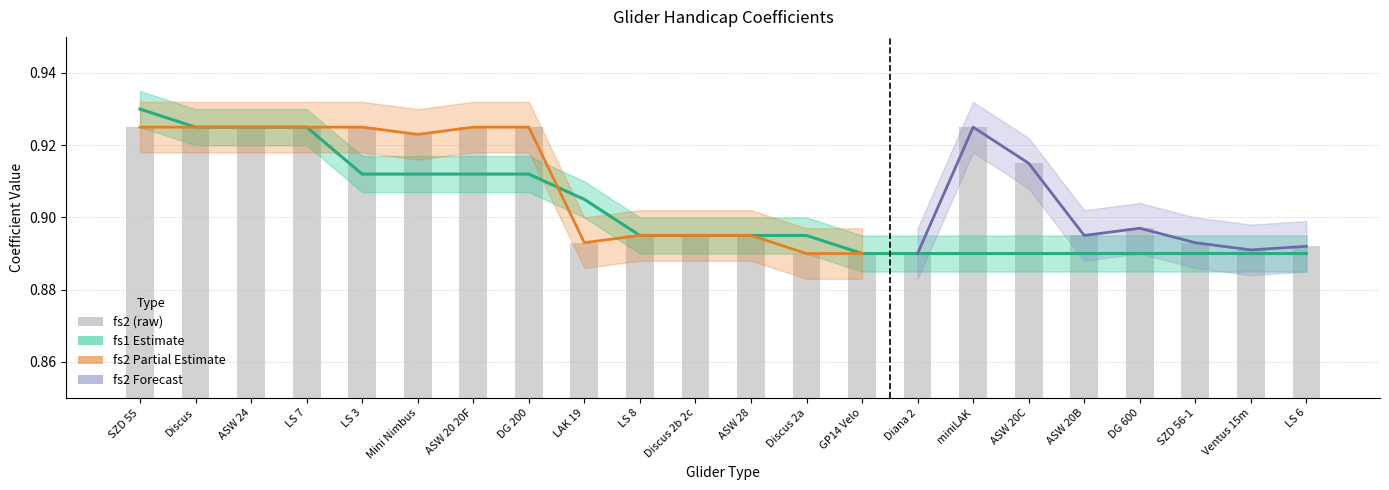

What is the label of the 1st bar from the left?

SZD 55